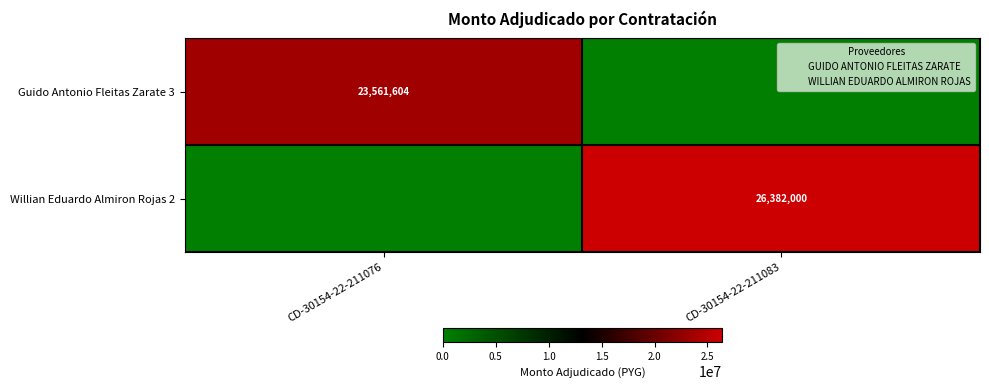

What is the difference between the Willian Eduardo Almiron Rojas 2 values at CD-30154-22-211083 and CD-30154-22-211076?

26382000